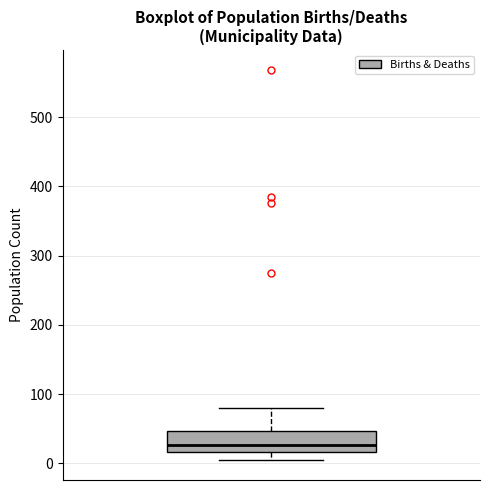

Transcribe this box plot: give where the median line is, the range the box spans, and where the two whiskers end, as read against the y-axis. The values are not printed on the chart, so give them approximately, as read against the axis.

median 30, box 20 to 50, whiskers 0 to 80